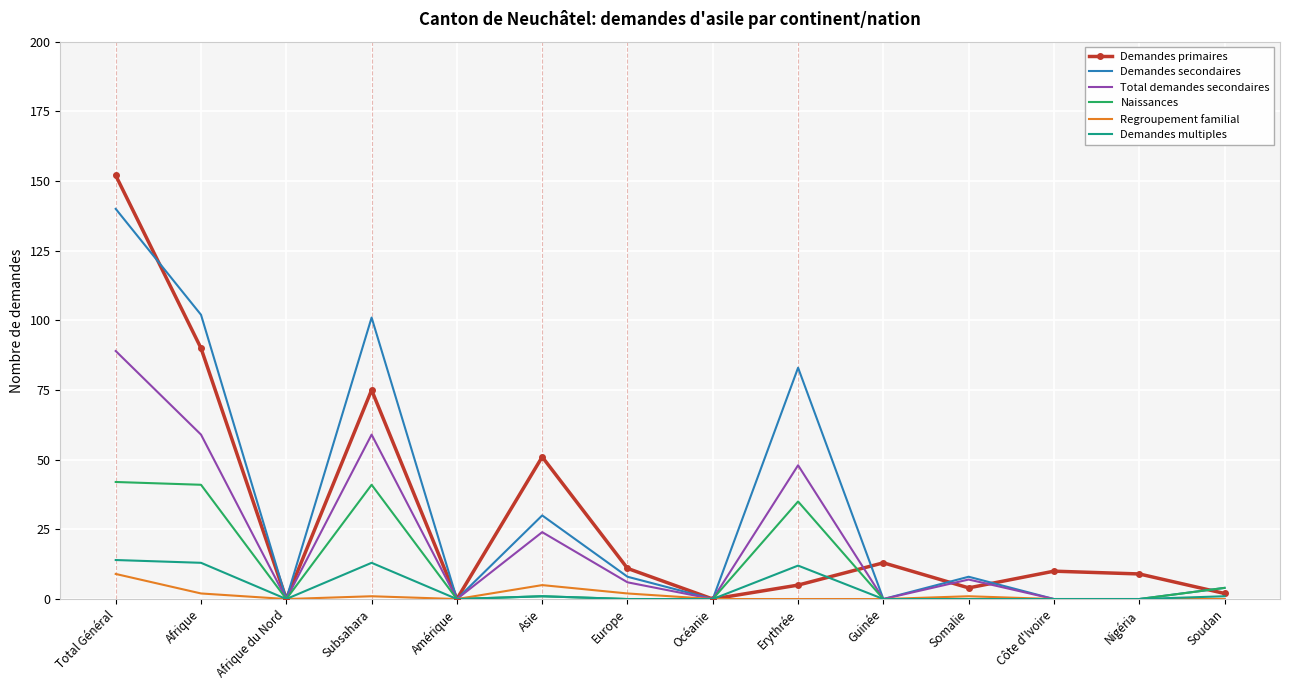

Which label corresponds to the largest value in the chart?

Total Général